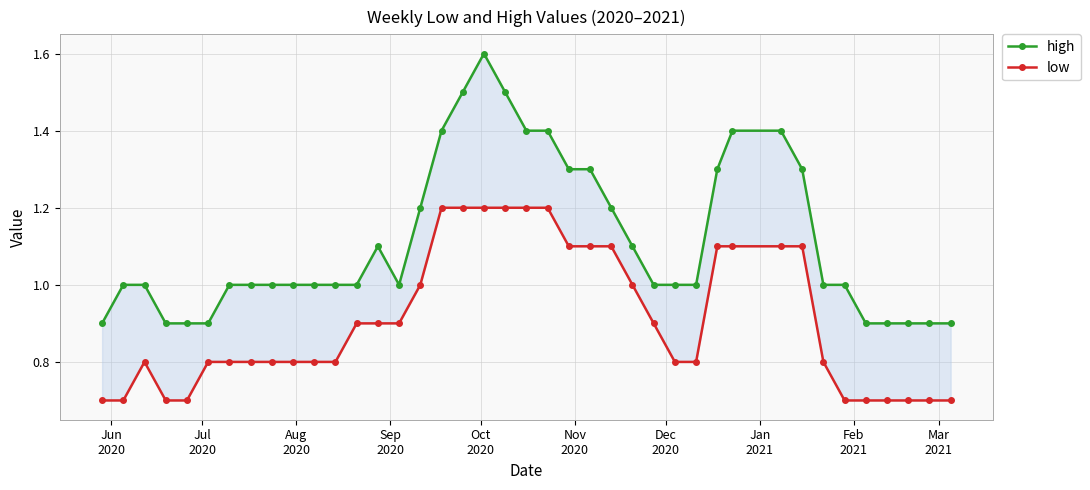

True or false: high and low intersect in this chart.

False